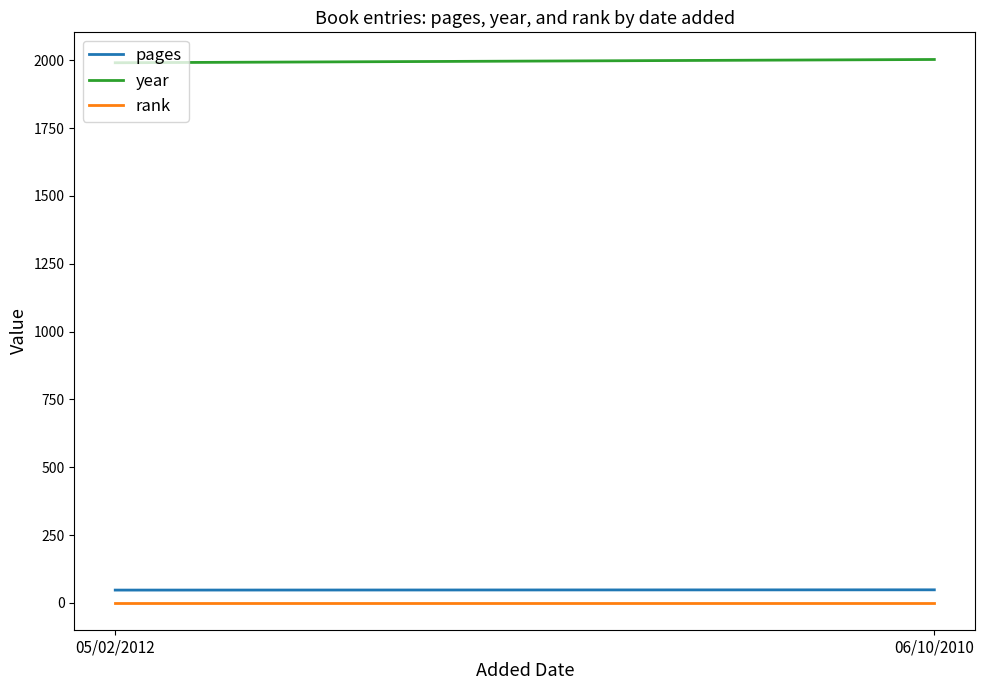

At which category is the sum across all series the highest?

06/10/2010